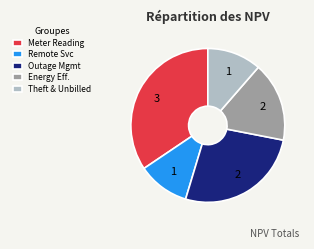

Between Energy Eff. and Remote Svc, which is larger?

Energy Eff.